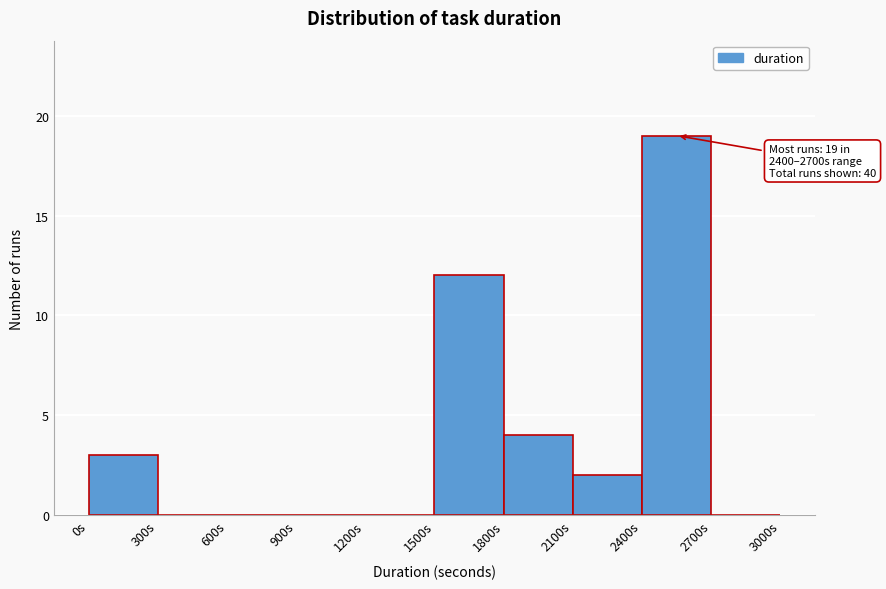

Over which range of the x-axis is the bar tallest?

2400 to 2700